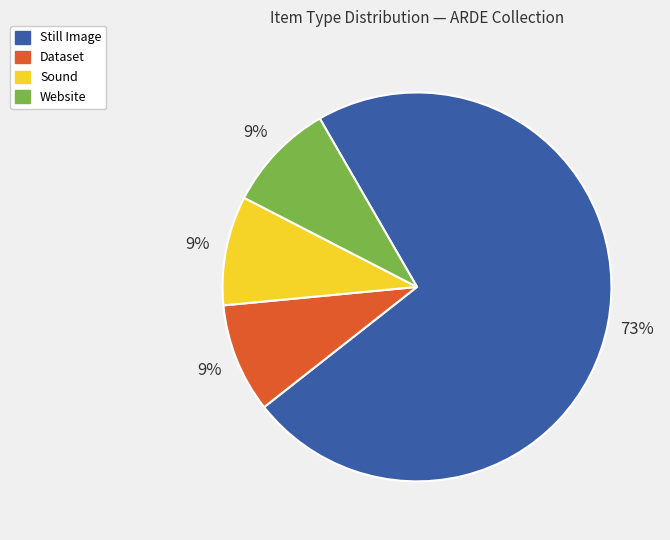

To the nearest percent, what is the combined percentage of Still Image and Sound?

82%